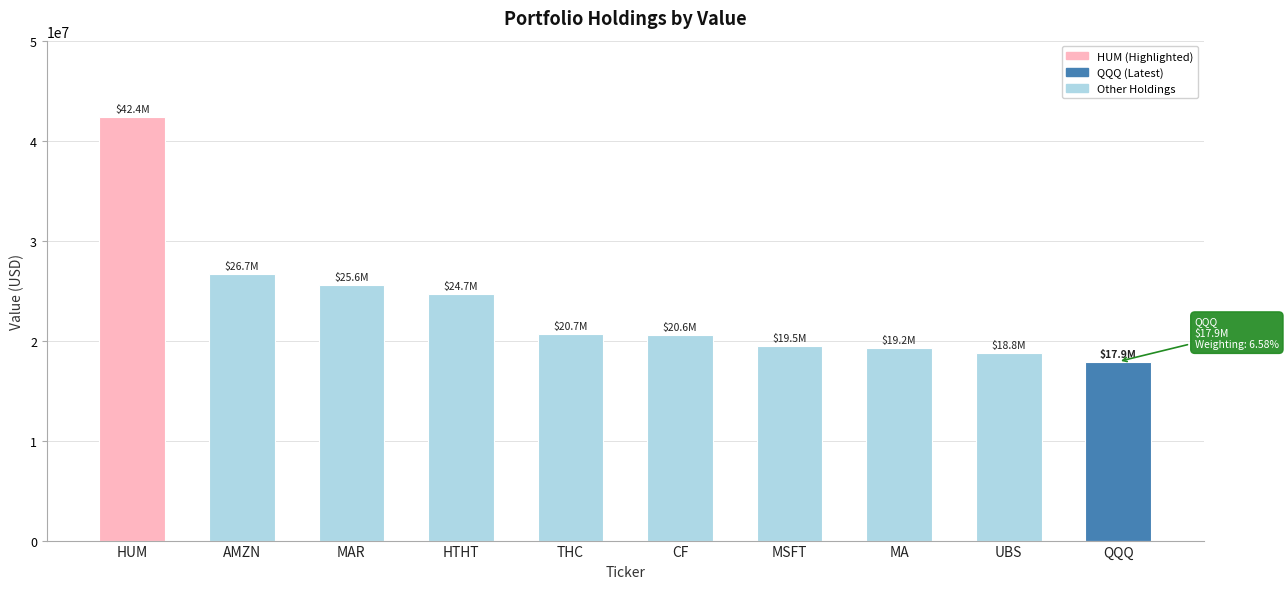

Which label corresponds to the smallest value in the chart?

QQQ